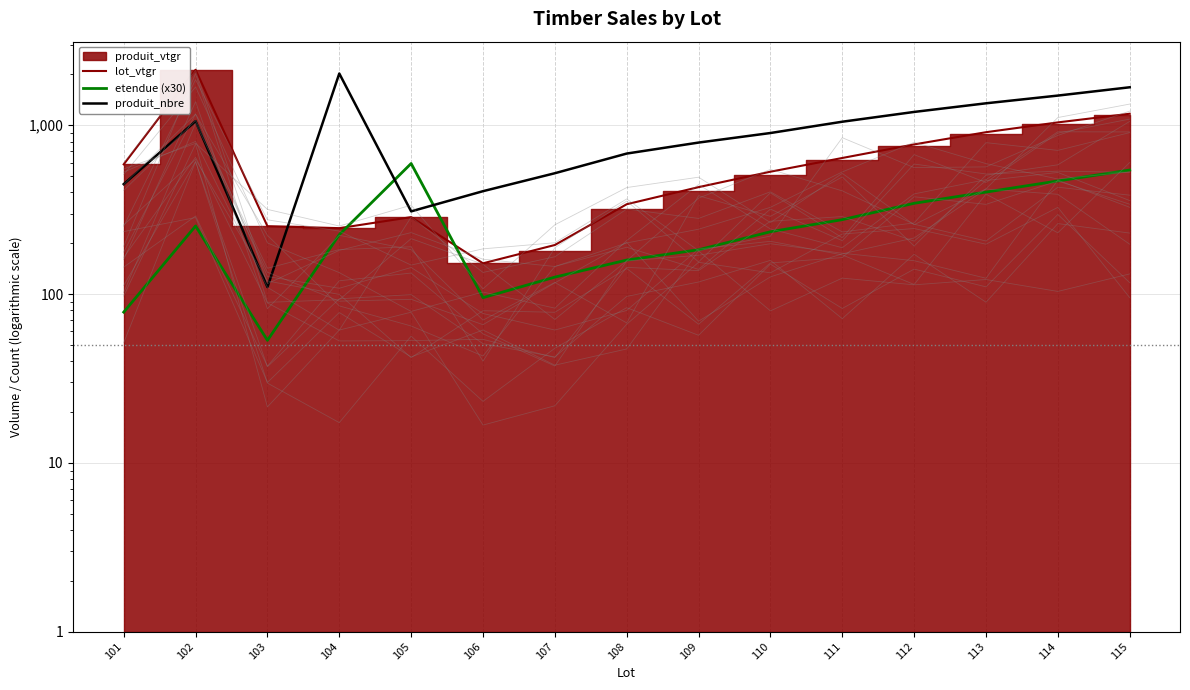

Does the chart have visible grid lines?

Yes